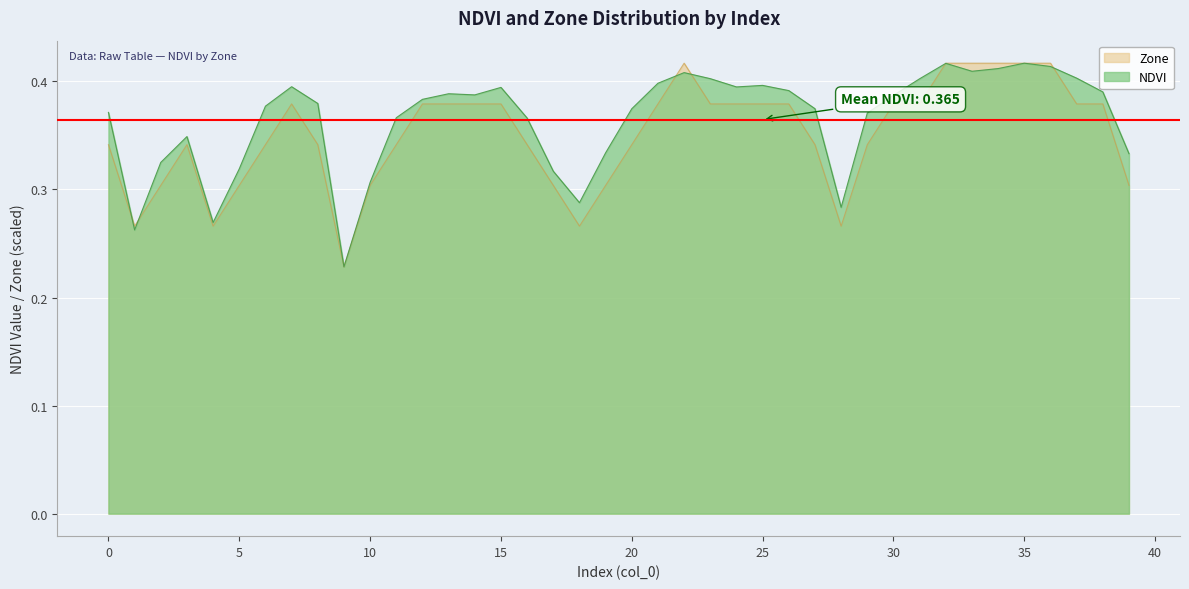

Which category has the highest value in the Zone series?

22